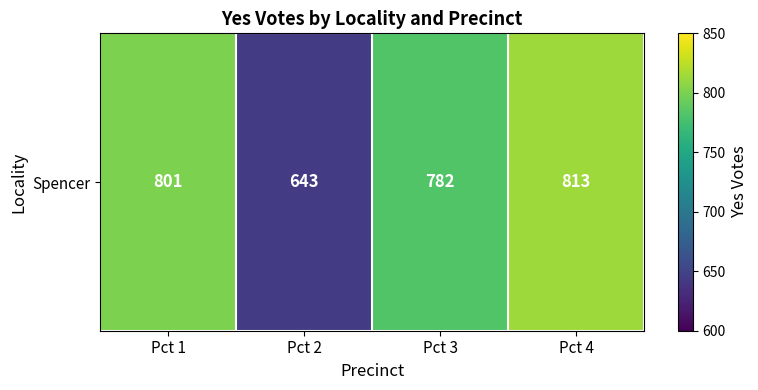

List the labels in order of value, smallest first.

Pct 2, Pct 3, Pct 1, Pct 4